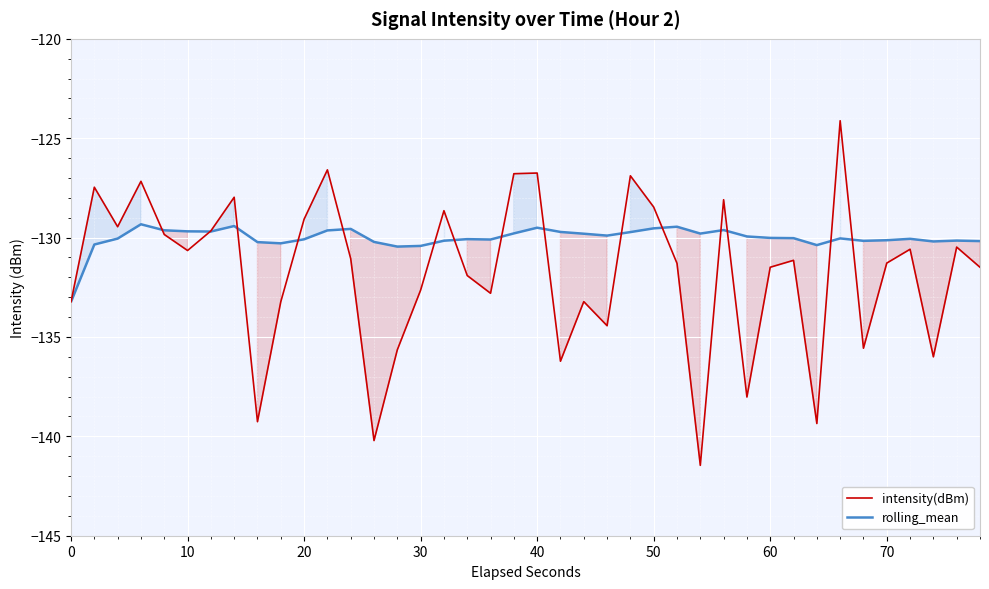

Reading right to left, transcribe all the data shown in this chart.

intensity(dBm): -131.5	-130.5	-136.0	-130.6	-131.3	-135.6	-124.1	-139.4	-131.1	-131.5	-138.0	-128.1	-141.5	-131.3	-128.5	-126.9	-134.4	-133.2	-136.2	-126.8	-126.8	-132.8	-131.9	-128.6	-132.6	-135.6	-140.2	-131.1	-126.6	-129.1	-133.2	-139.3	-128.0	-129.7	-130.6	-129.8	-127.2	-129.5	-127.5	-133.2
rolling_mean: -130.2	-130.2	-130.2	-130.1	-130.1	-130.2	-130.0	-130.4	-130.0	-130.0	-129.9	-129.6	-129.8	-129.5	-129.5	-129.7	-129.9	-129.8	-129.7	-129.5	-129.8	-130.1	-130.1	-130.2	-130.4	-130.5	-130.2	-129.6	-129.6	-130.1	-130.3	-130.2	-129.4	-129.7	-129.7	-129.6	-129.3	-130.1	-130.3	-133.2